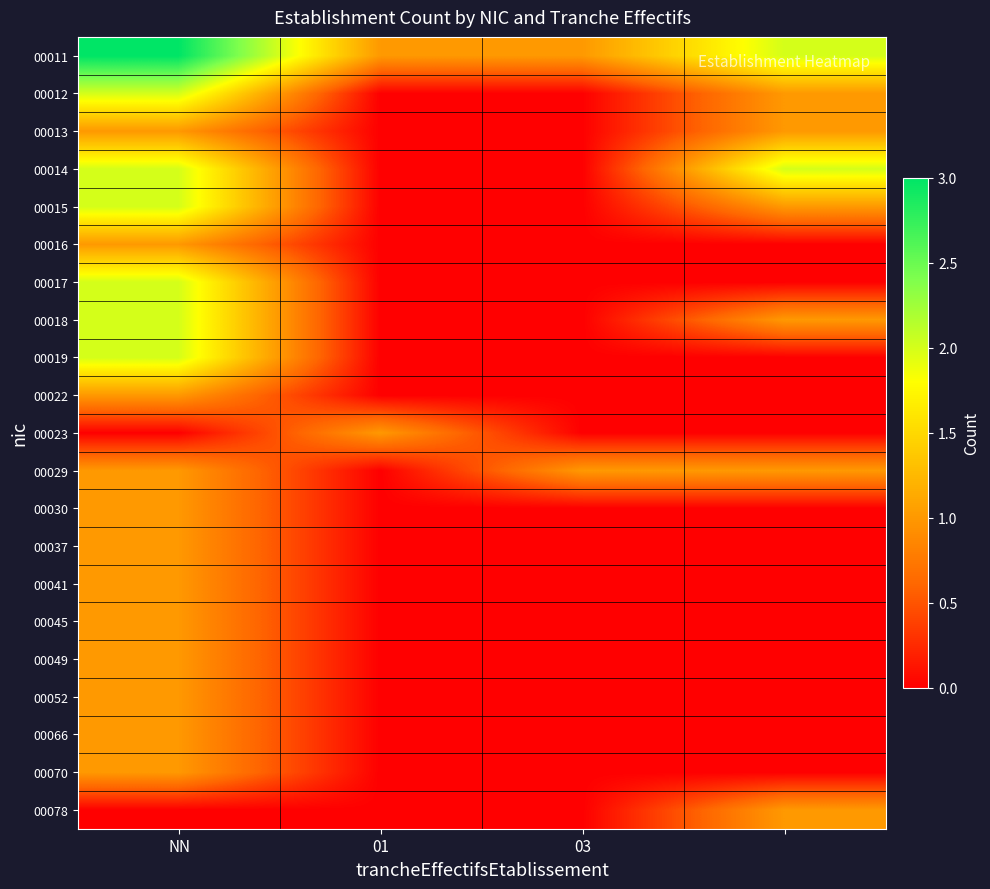

What is the maximum value shown in the chart?

3